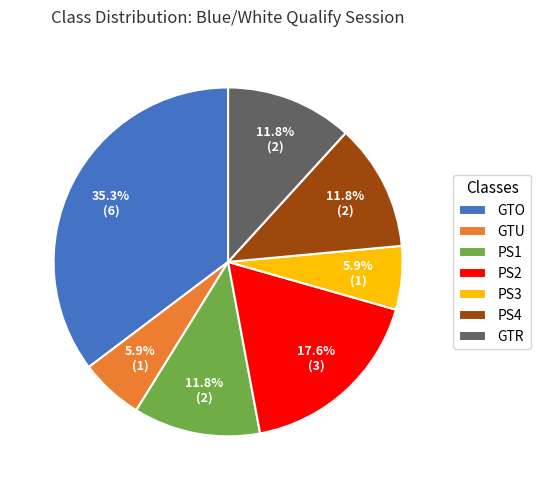

Approximately how many times larger is the value at PS1 compared to PS3?

2.0